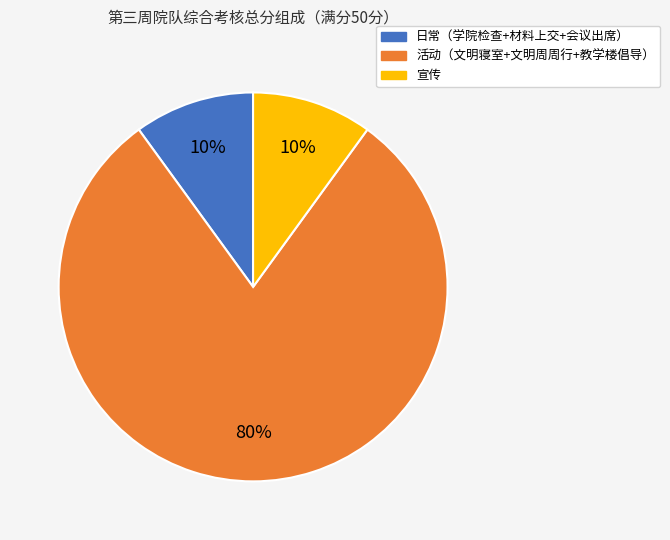

To the nearest percent, what is the average slice percentage?

33%